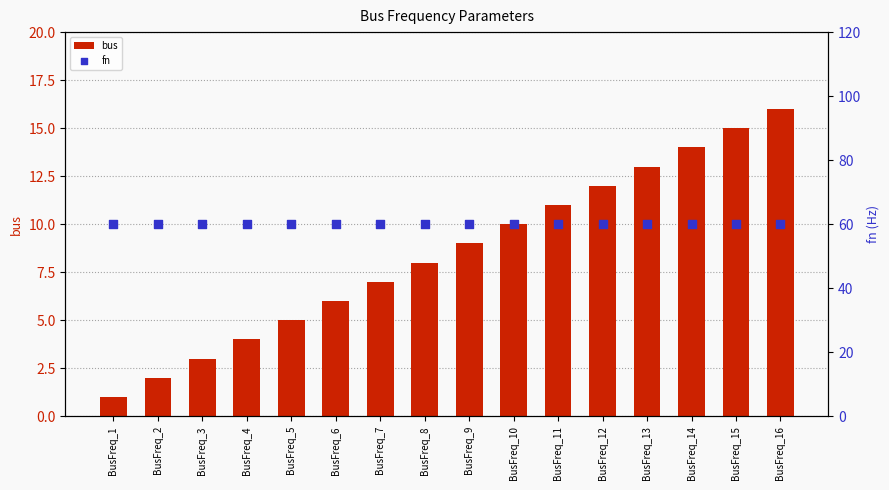

Is the value of bus at BusFreq_11 greater than the value of fn at BusFreq_3?

No